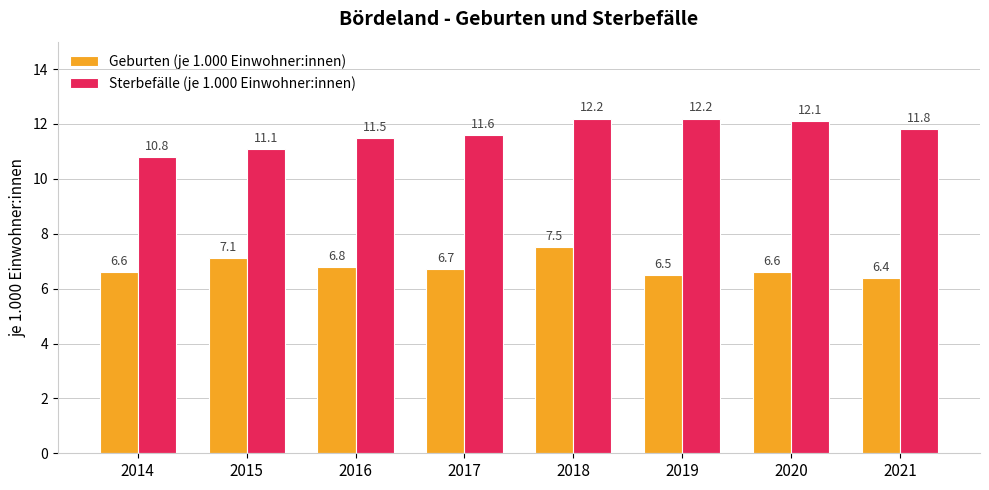

Reading right to left, transcribe all the data shown in this chart.

Geburten (je 1.000 Einwohner:innen): 2021=6.4	2020=6.6	2019=6.5	2018=7.5	2017=6.7	2016=6.8	2015=7.1	2014=6.6
Sterbefälle (je 1.000 Einwohner:innen): 2021=11.8	2020=12.1	2019=12.2	2018=12.2	2017=11.6	2016=11.5	2015=11.1	2014=10.8